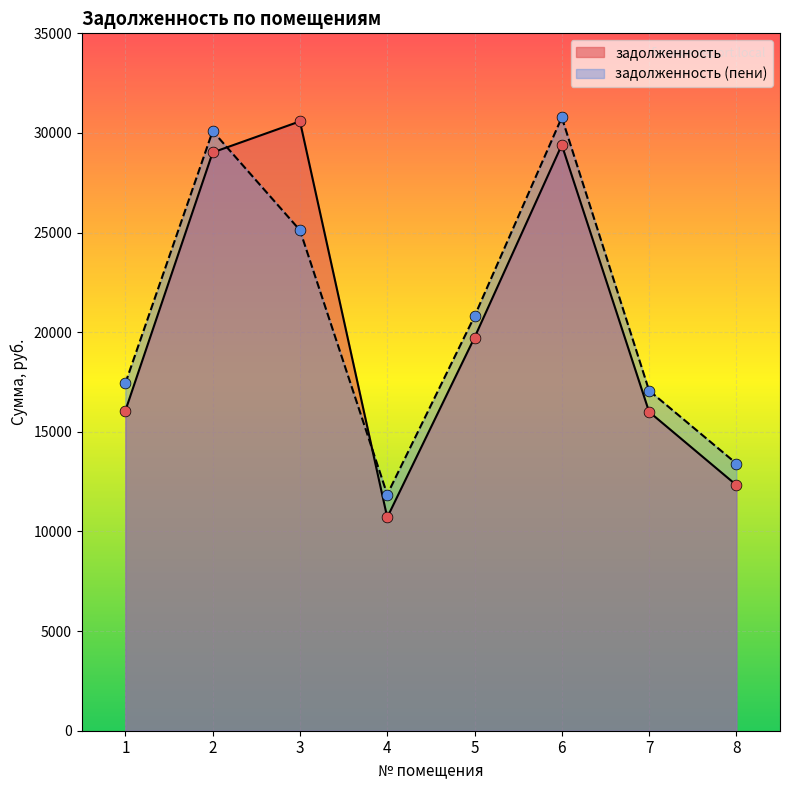

At how many categories does at least one series exceed 11011?

8